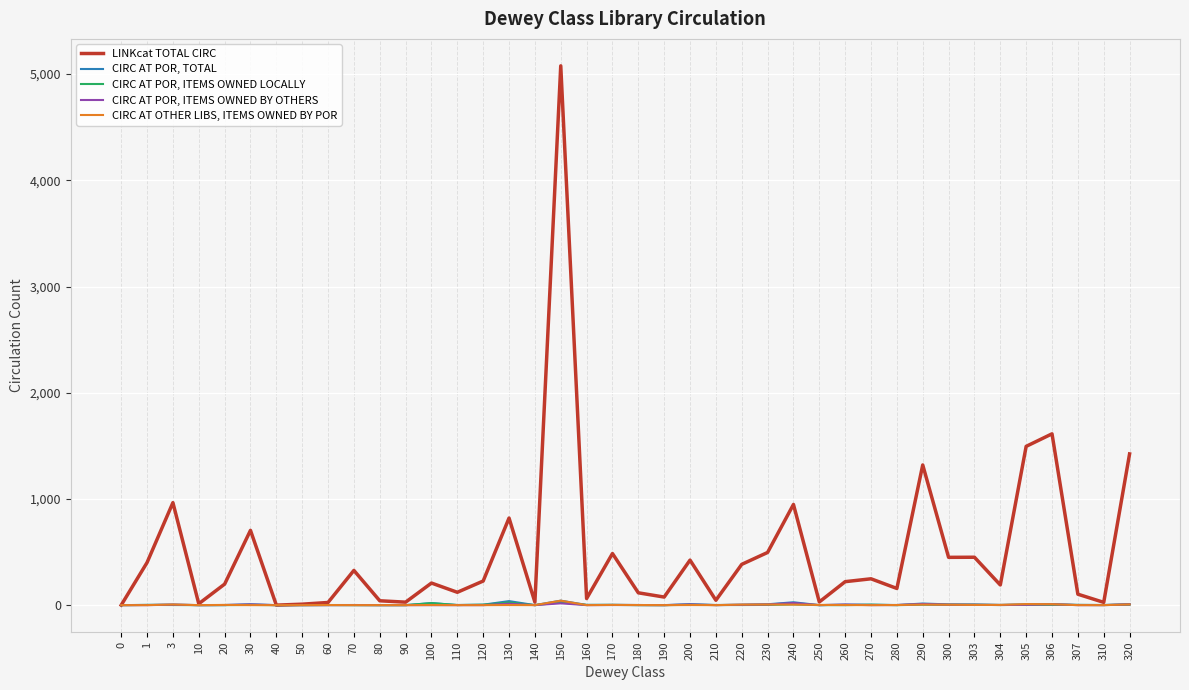

After their last crossing, which series has the higher values: CIRC AT OTHER LIBS, ITEMS OWNED BY POR or CIRC AT POR, ITEMS OWNED LOCALLY?

CIRC AT OTHER LIBS, ITEMS OWNED BY POR